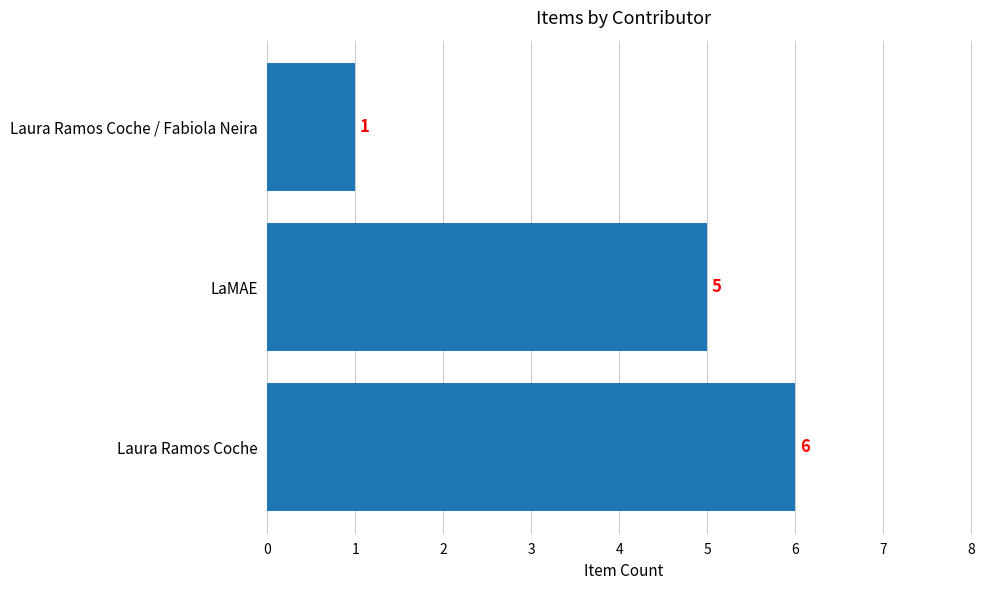

What is the difference between the maximum and minimum values?

5